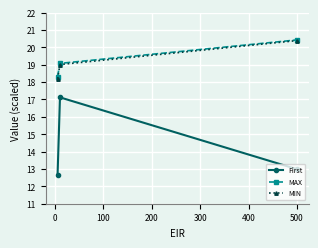

Count the number of categories in the chart.

3